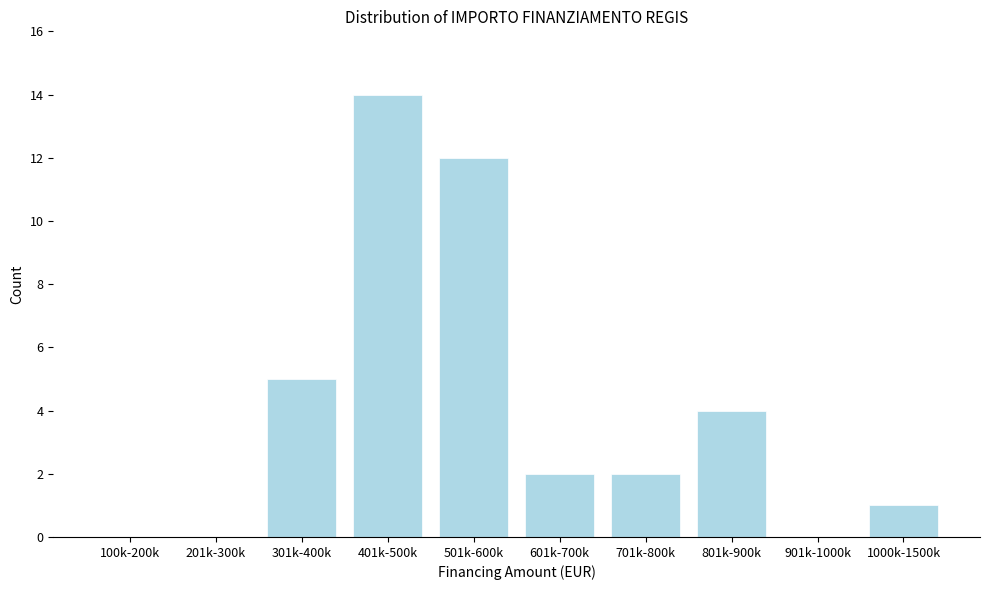

Reading right to left, what are all the values shown in this chart?

1000k-1500k=1	901k-1000k=0	801k-900k=4	701k-800k=2	601k-700k=2	501k-600k=12	401k-500k=14	301k-400k=5	201k-300k=0	100k-200k=0